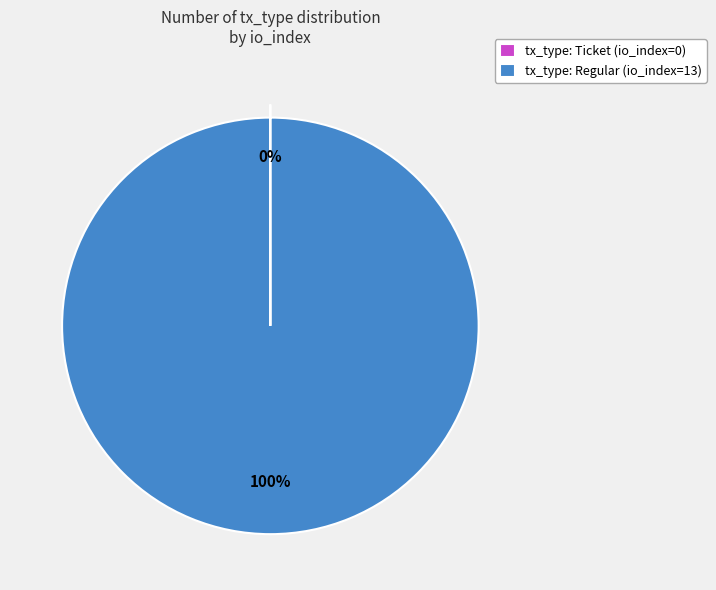

The tx_type: Regular (io_index=13) slice represents 100% of the pie. True or false?

True